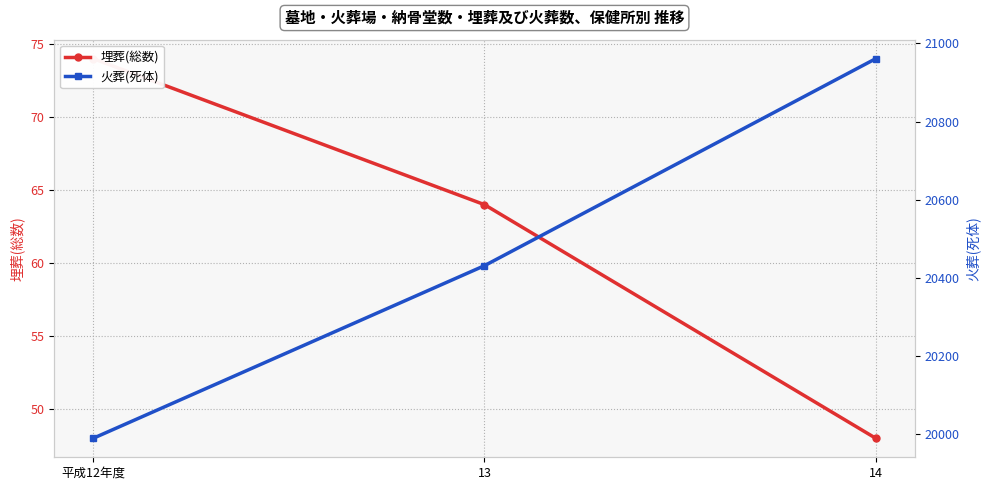

At 平成12年度, list the series in order from largest to smallest.

火葬(死体), 埋葬(総数)